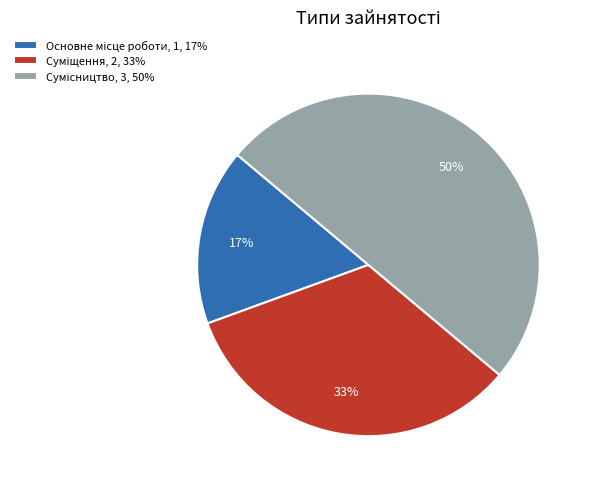

To the nearest percent, what is the difference between the largest and smallest slice percentages?

33%